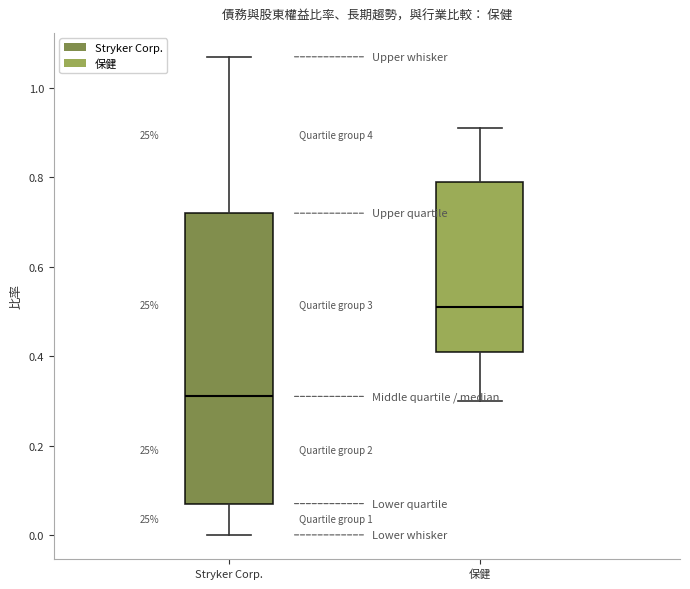

Comparing the boxes themselves (not the whiskers), which one is the tallest?

Stryker Corp.